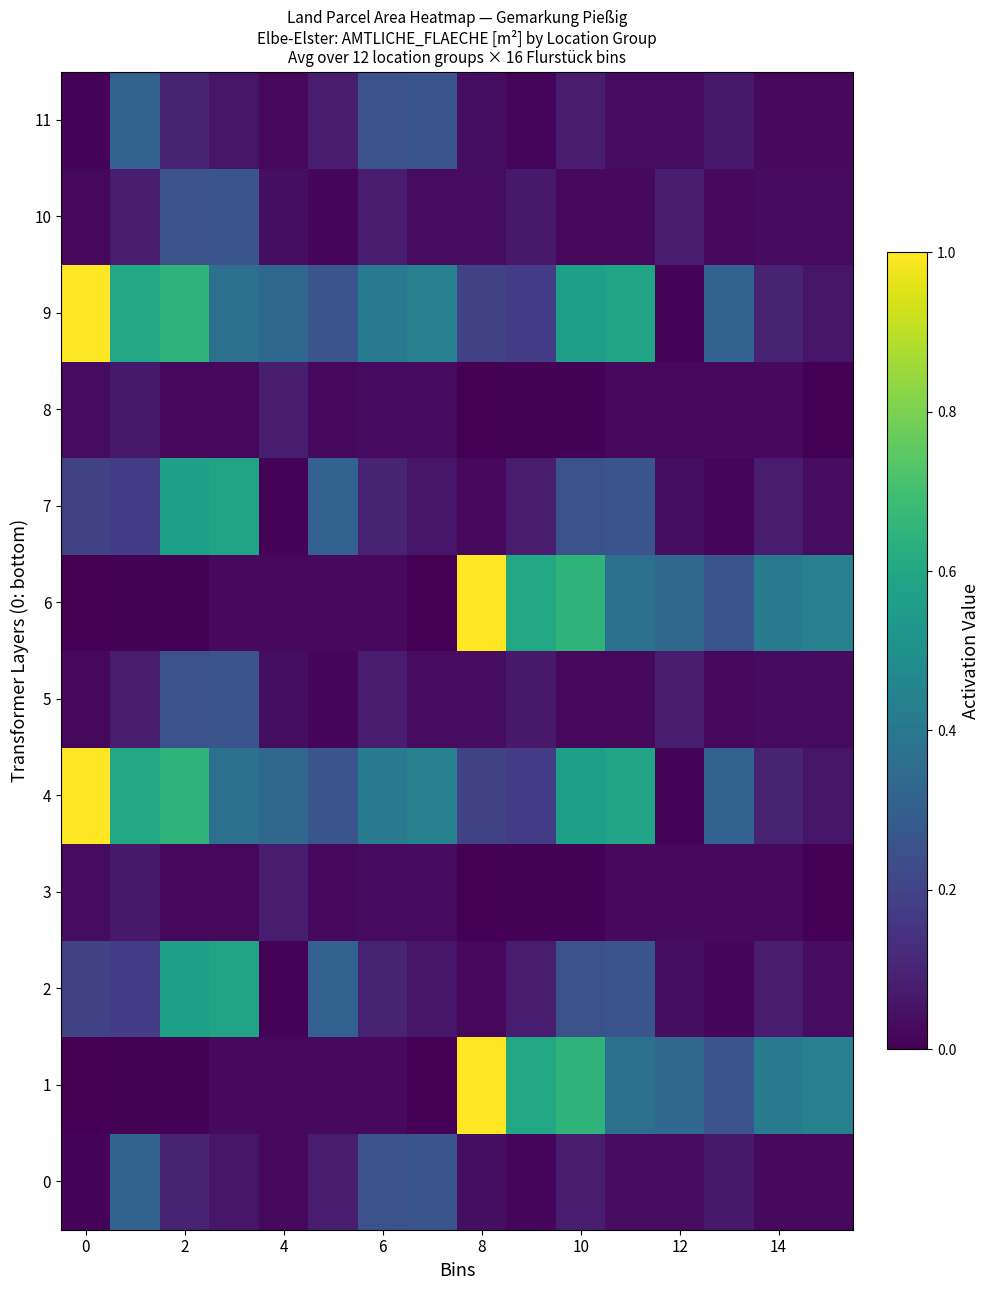

List the series in order of their peak value, highest first.

1, 4, 6, 9, 2, 7, 0, 11, 5, 10, 3, 8